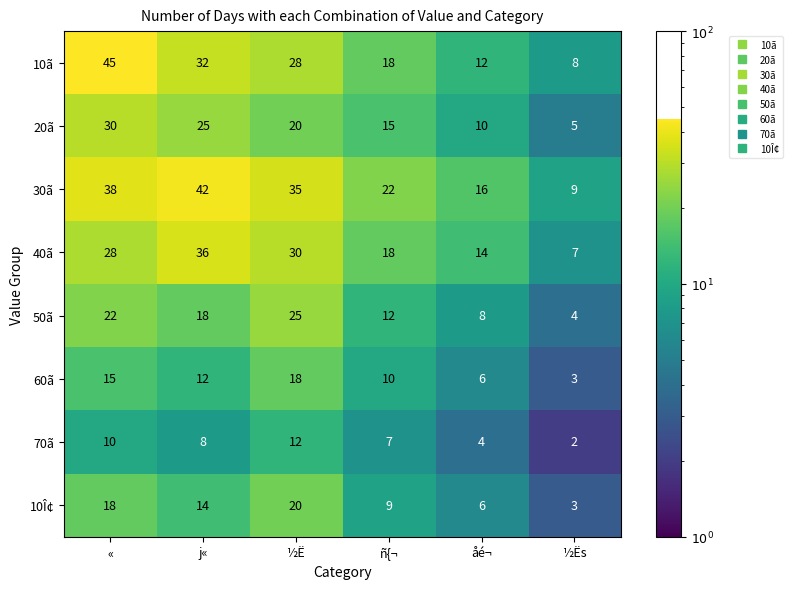

Which series has the widest spread of values?

10ã